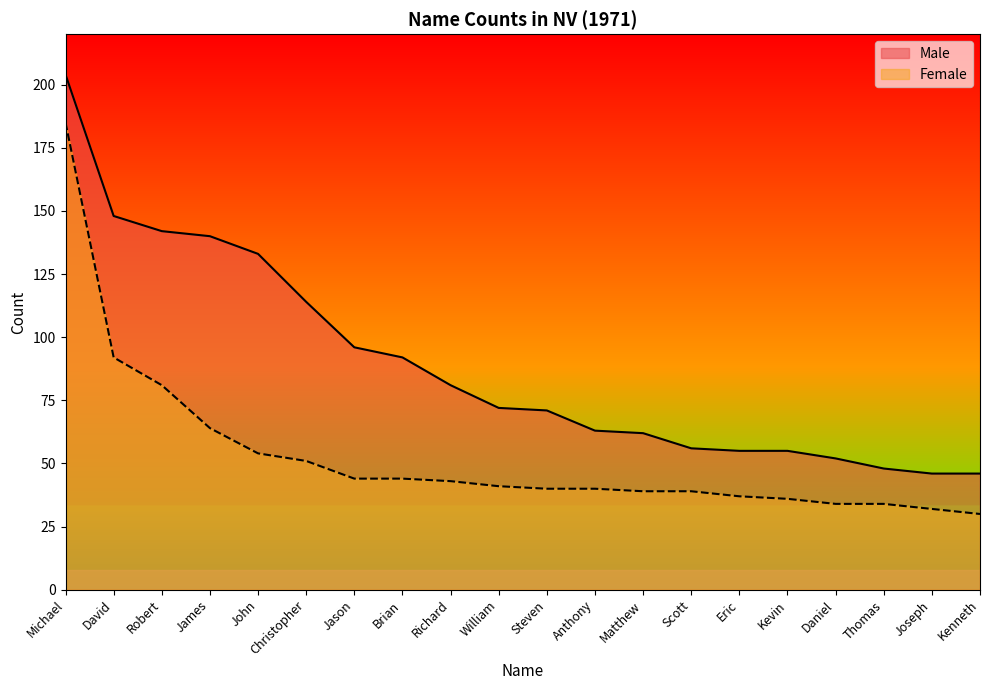

What are all the series names shown in the legend?

Male, Female